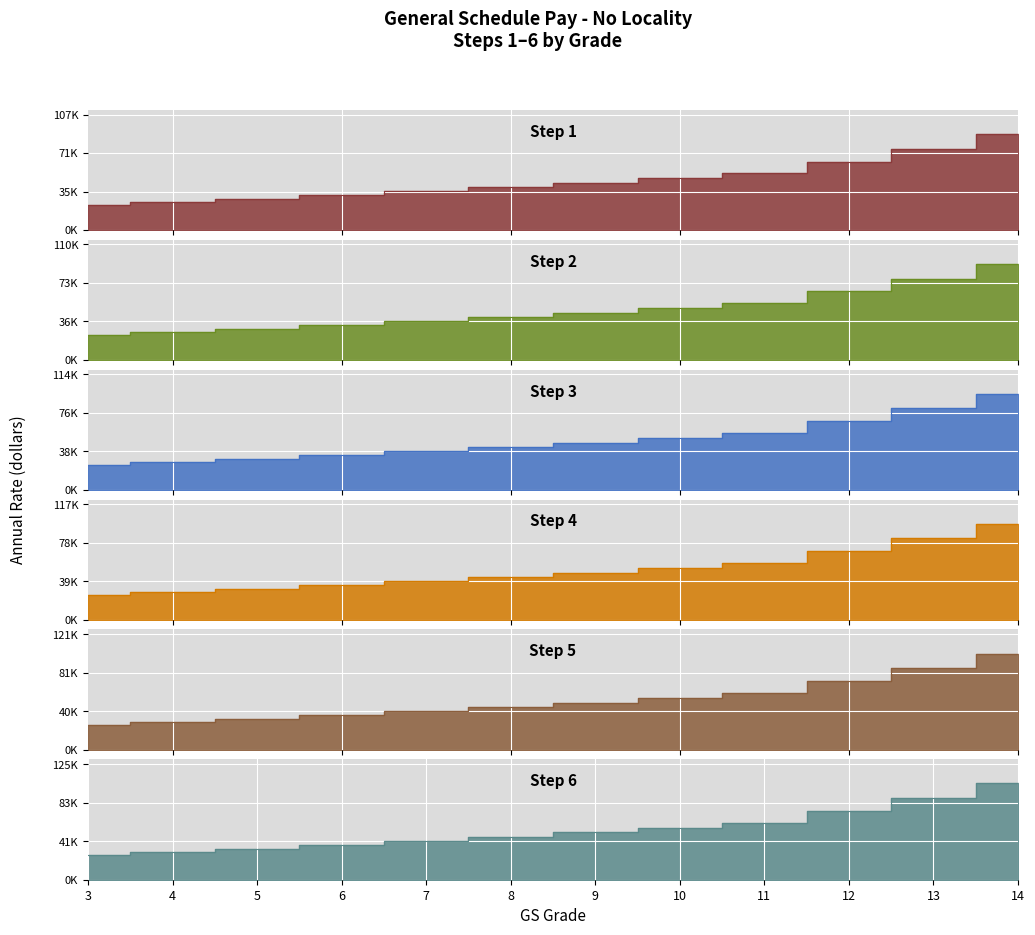

What is the difference between the maximum and second lowest values in the Step 6 series?

74084